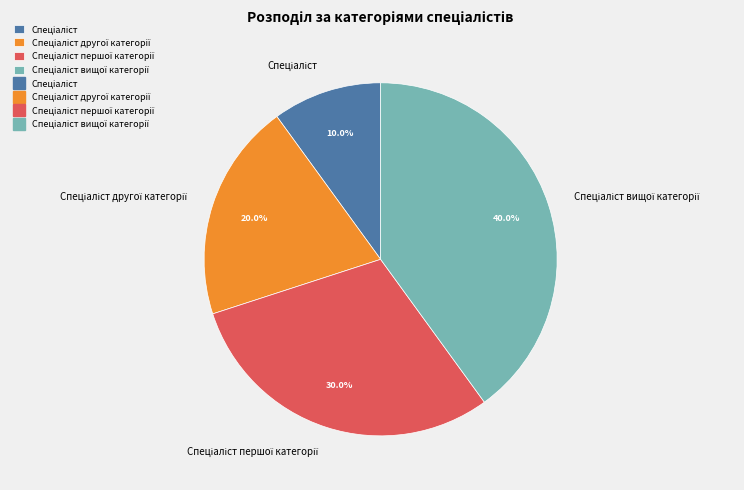

To the nearest percent, what is the average slice percentage?

25%